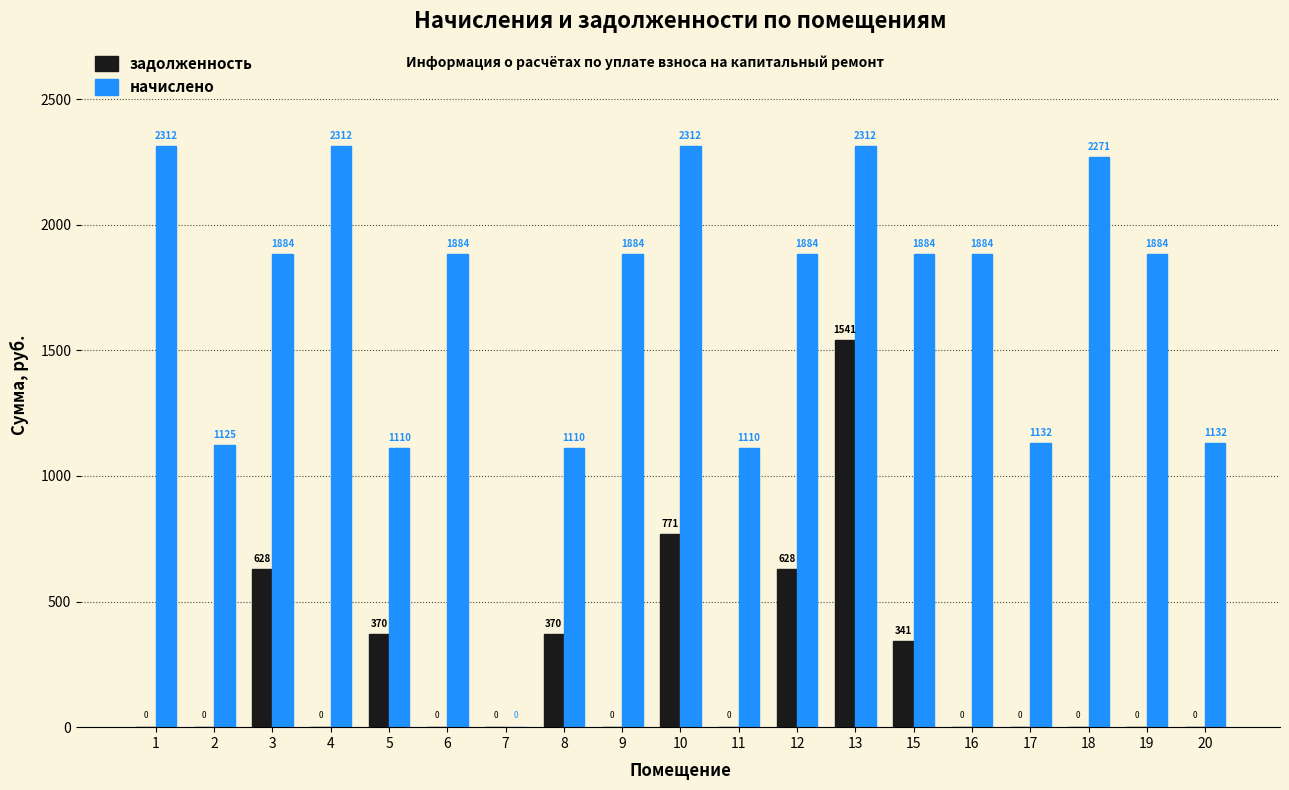

Which series has the largest total across all categories?

начислено